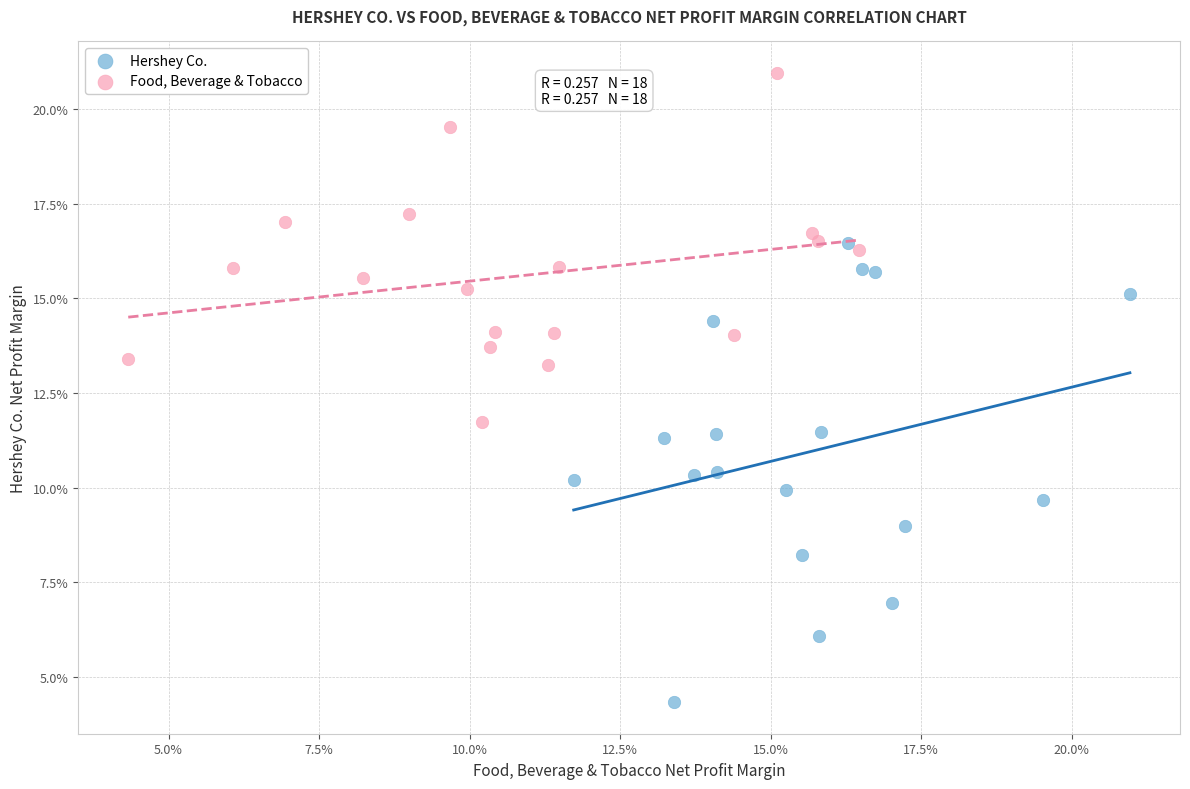

What are all the series names shown in the legend?

Hershey Co., Food, Beverage & Tobacco